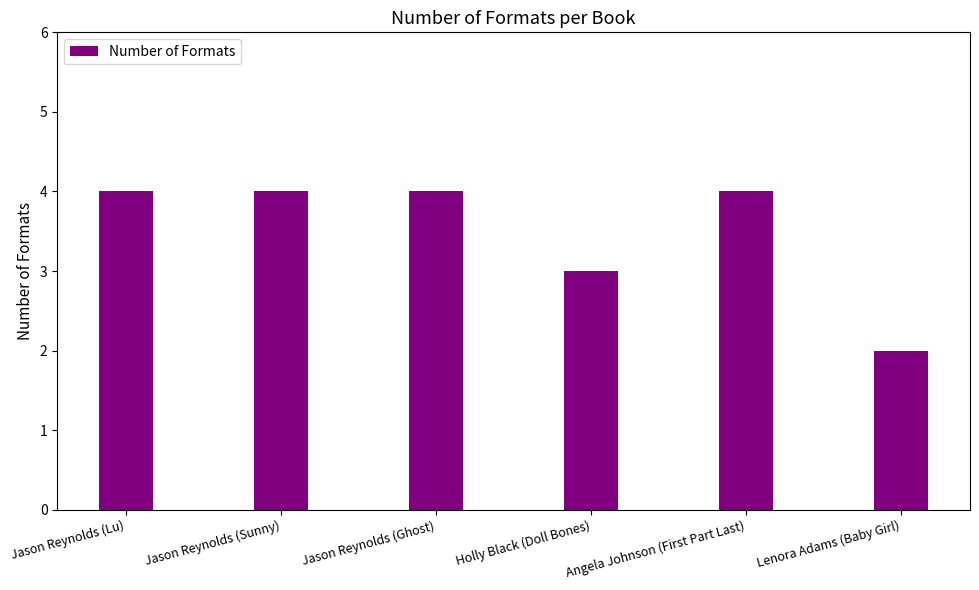

Which label corresponds to the smallest value in the chart?

Lenora Adams (Baby Girl)